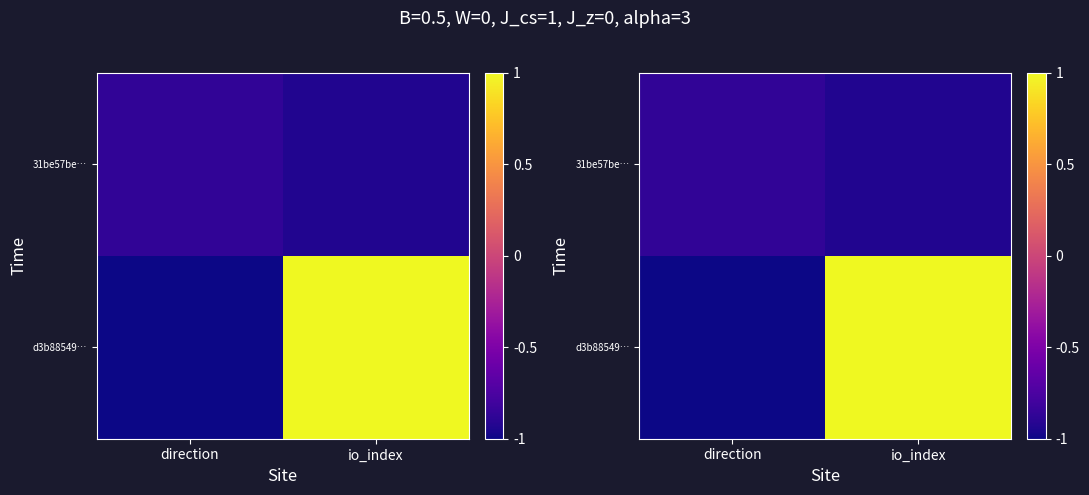

At which category does the chart reach its minimum across all series?

direction